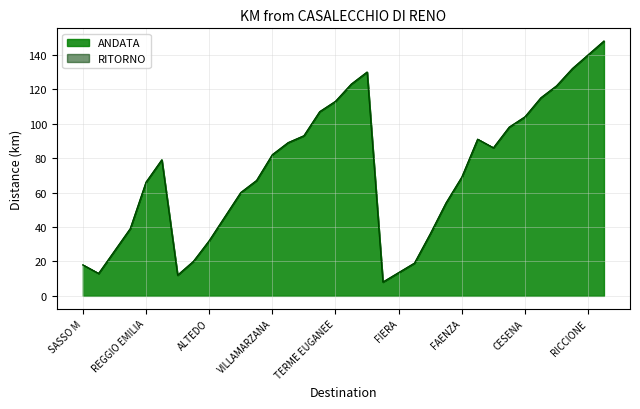

Does the chart display data point markers on the line(s)?

No